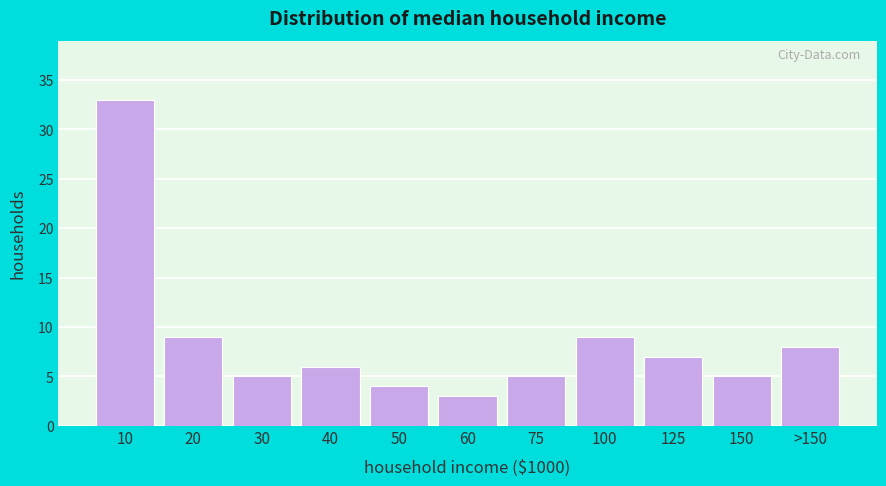

Reading right to left, extract all data points from this chart.

8	5	7	9	5	3	4	6	5	9	33